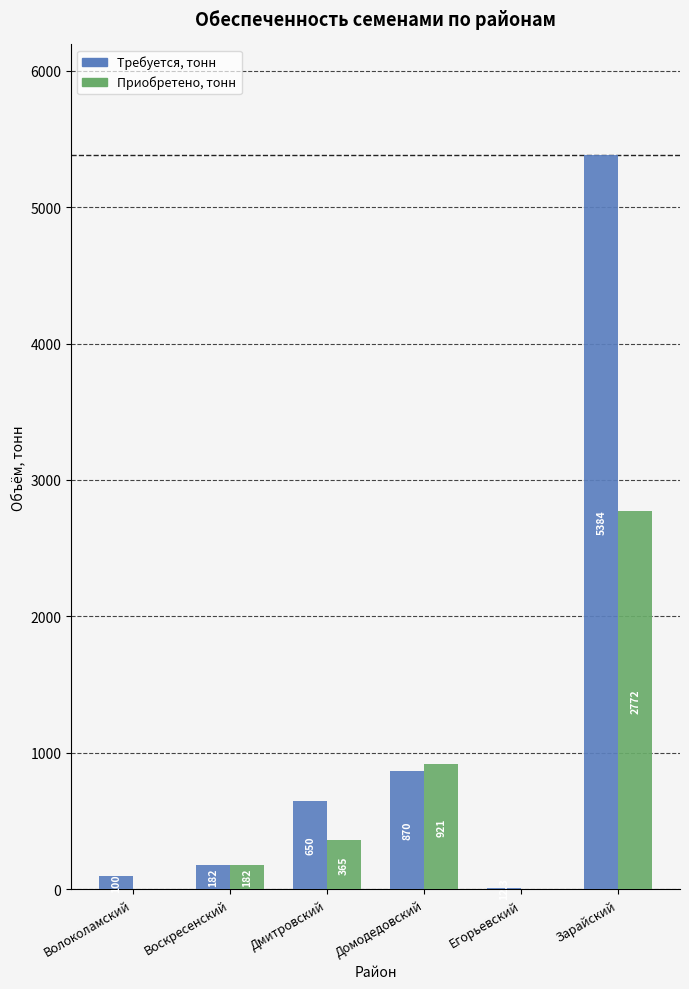

How many groups of bars are there?

6